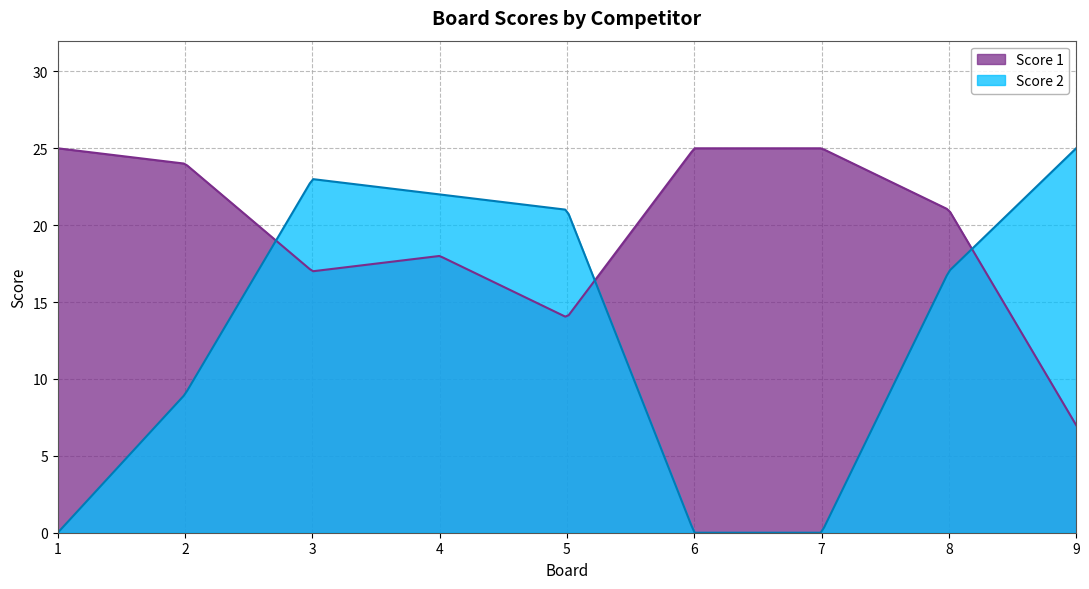

What is the difference between the highest and lowest values at 6?

25